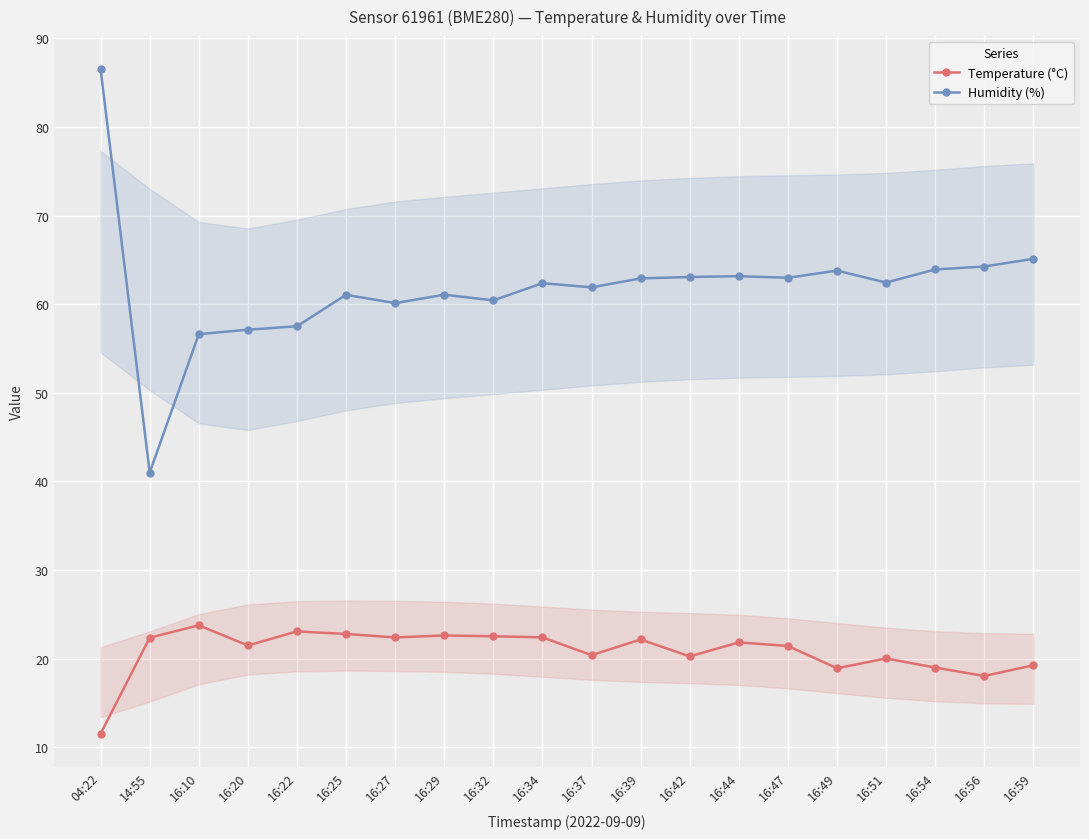

Between 04:22 and 16:10, which series saw the biggest shift?

Humidity (%)